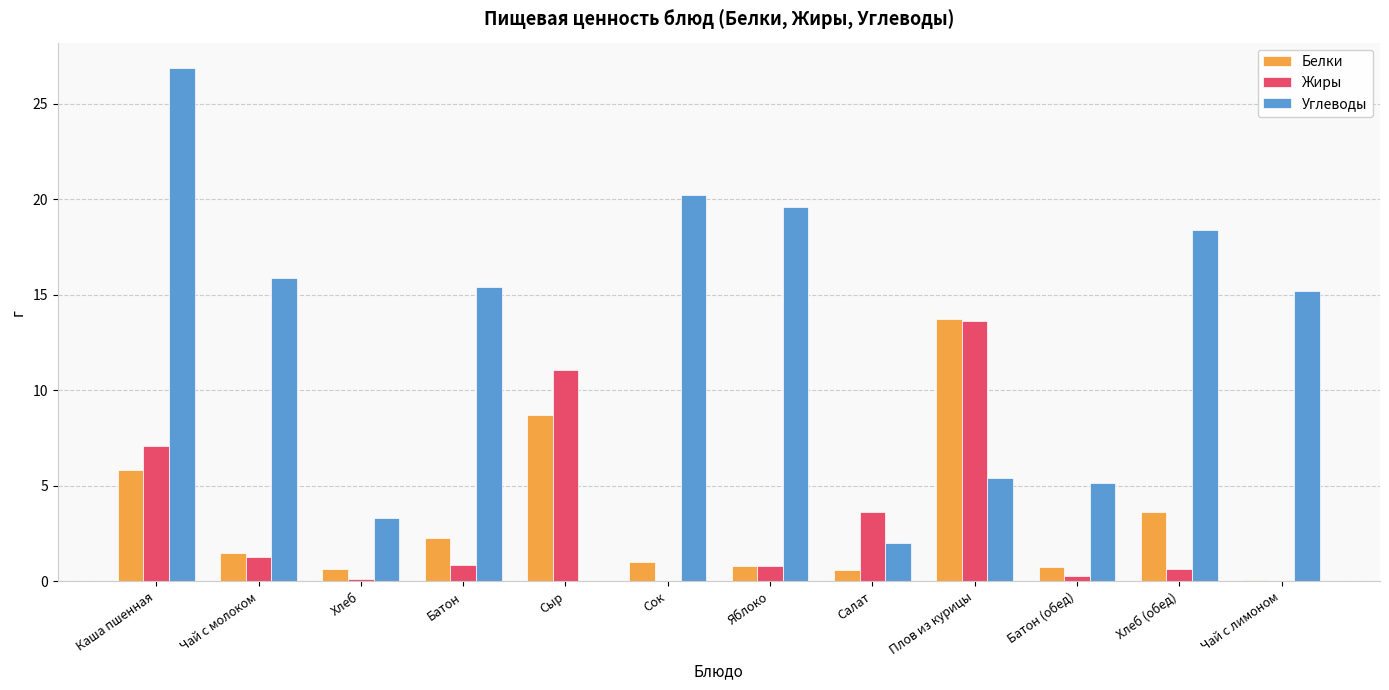

What is the sum of the Жиры values at Сыр and Чай с молоком?

12.4